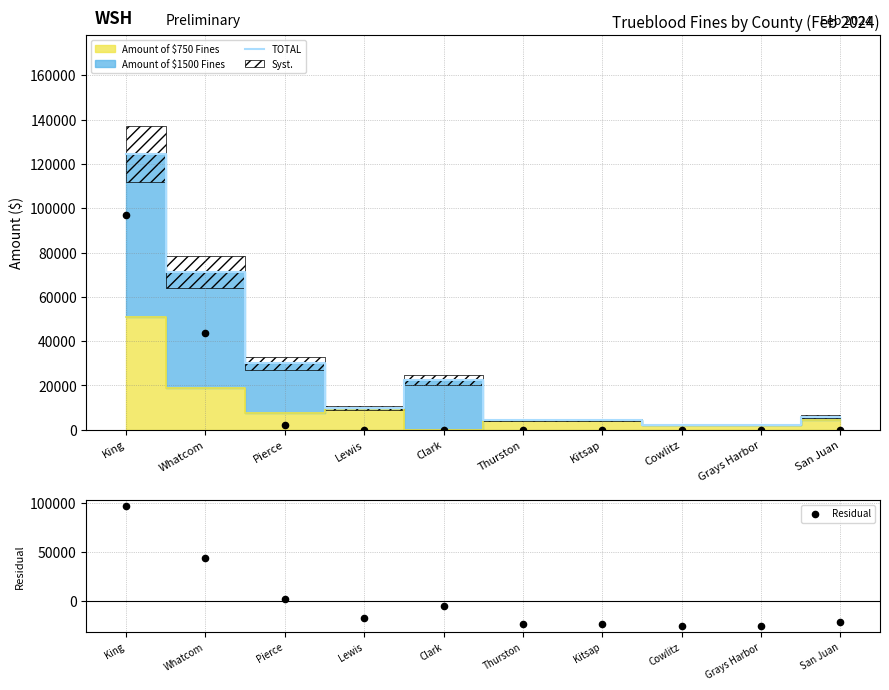

At which category is the sum across all series the highest?

King